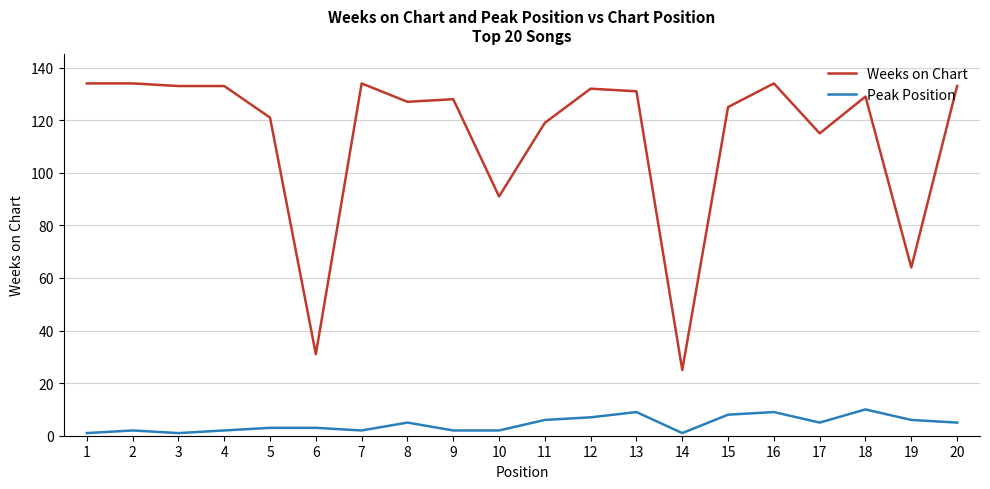

Reading left to right, list all the values displayed in this chart.

Weeks on Chart: 1=134	2=134	3=133	4=133	5=121	6=31	7=134	8=127	9=128	10=91	11=119	12=132	13=131	14=25	15=125	16=134	17=115	18=129	19=64	20=133
Peak Position: 1=1	2=2	3=1	4=2	5=3	6=3	7=2	8=5	9=2	10=2	11=6	12=7	13=9	14=1	15=8	16=9	17=5	18=10	19=6	20=5